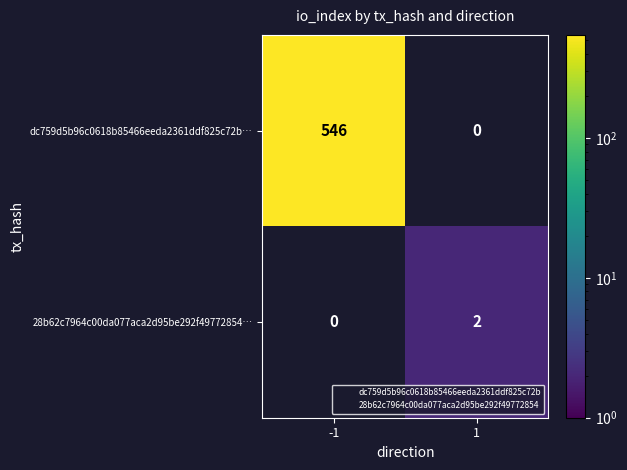

List the series in order of their overall mean, highest first.

dc759d5b96c0618b85466eeda2361ddf825c72b…, 28b62c7964c00da077aca2d95be292f49772854…